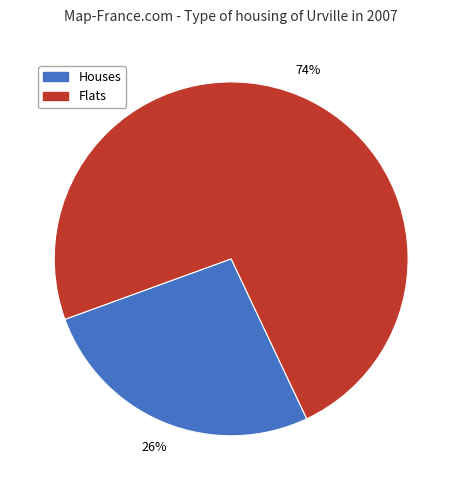

Is there any slice that represents more than half of the pie?

Yes